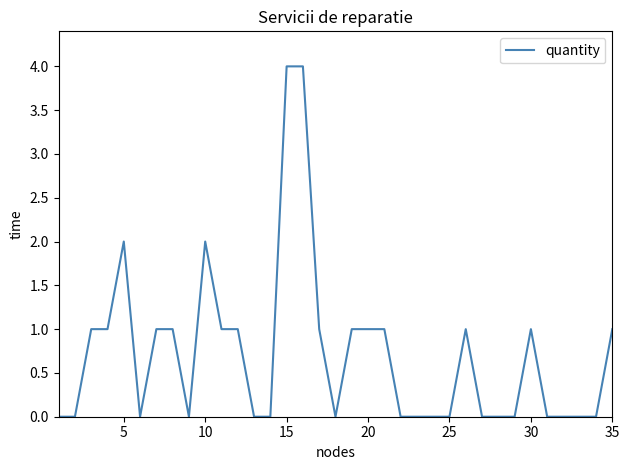

What is the sum of all values?

25